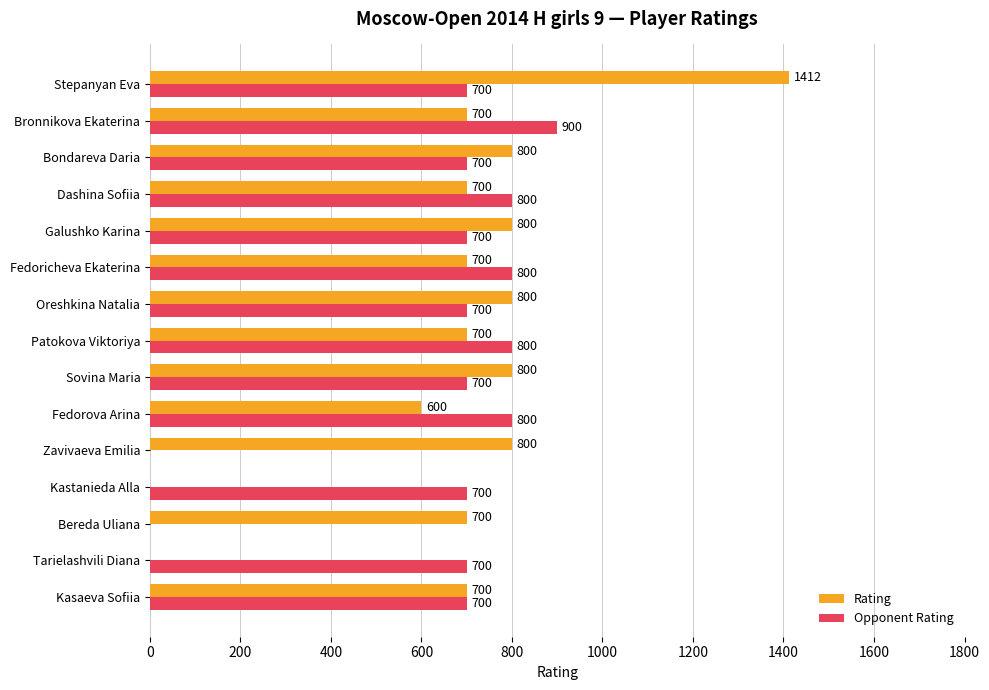

Which series has the largest total across all categories?

Rating